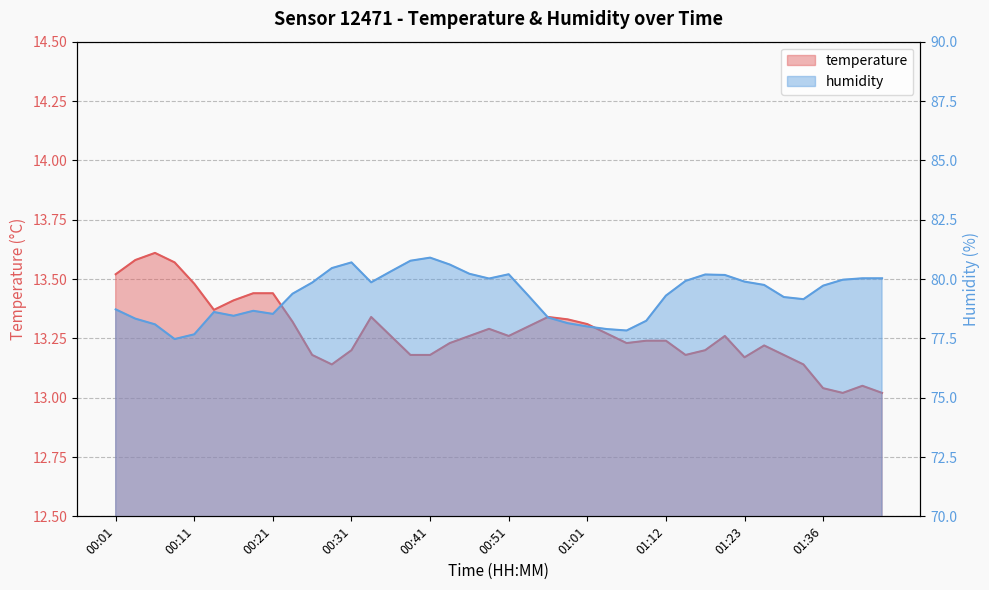

Where is the first local maximum for humidity?

00:13